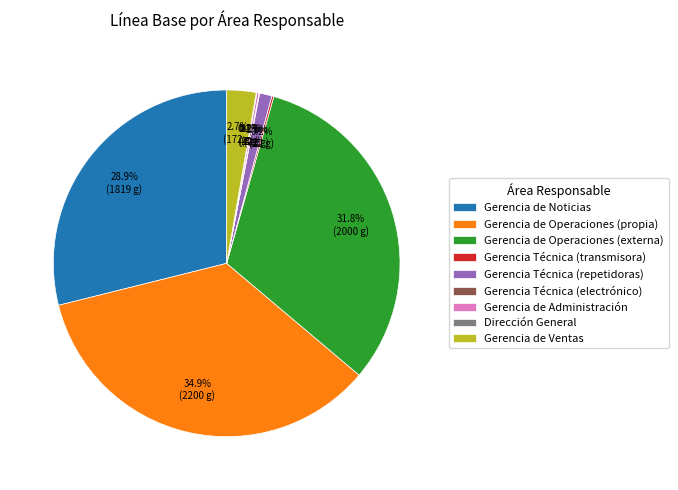

What portion of the pie excludes Gerencia de Operaciones (propia)?

65.1%